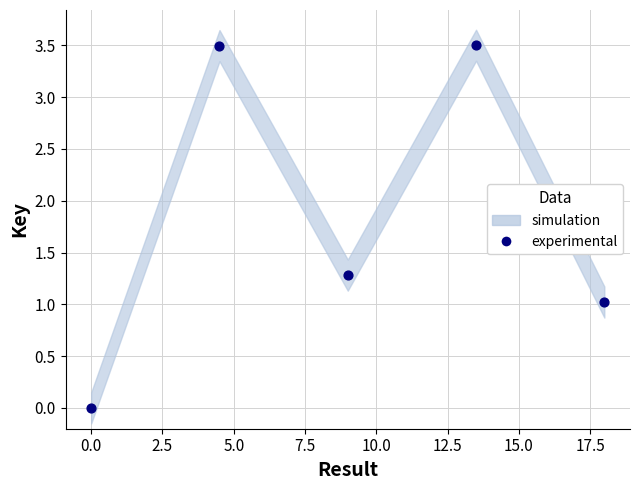

What is the average X value?

9.0